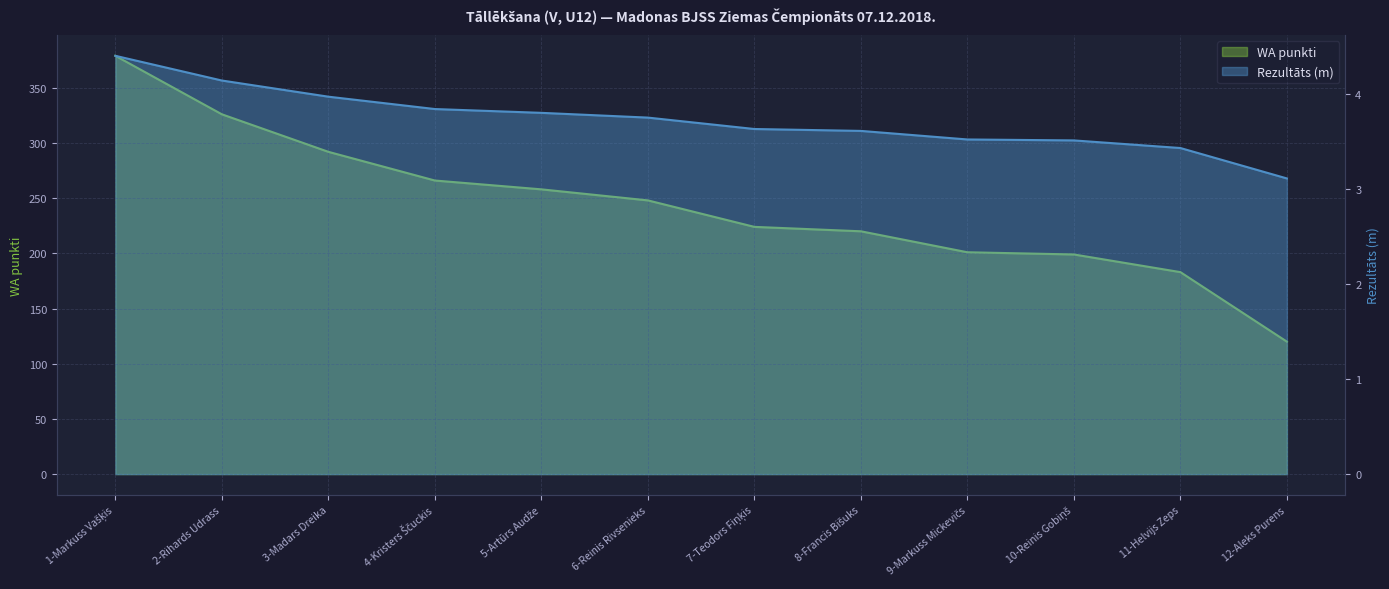

Which label corresponds to the smallest value in the chart?

12-Aleks Purens